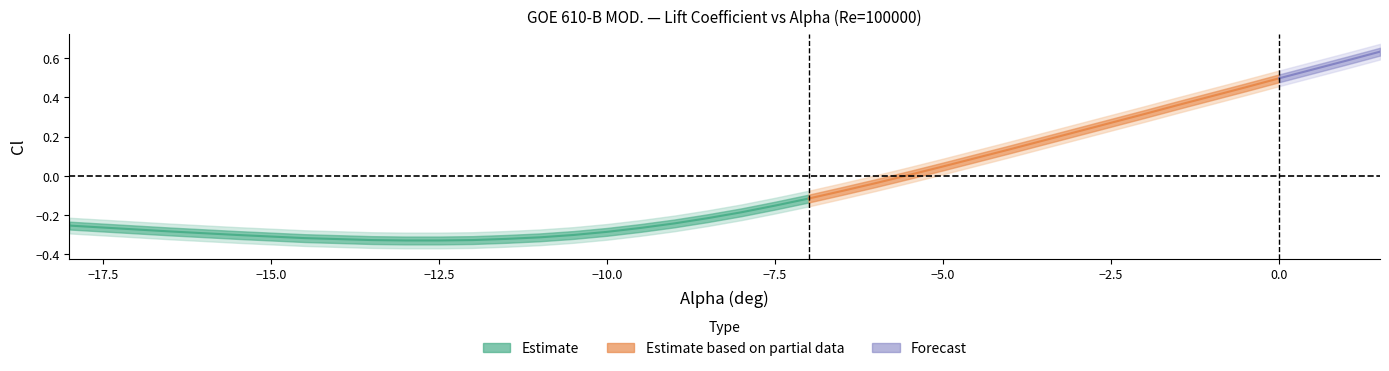

The Cl_center series shows -0.0 at 22. True or false?

False